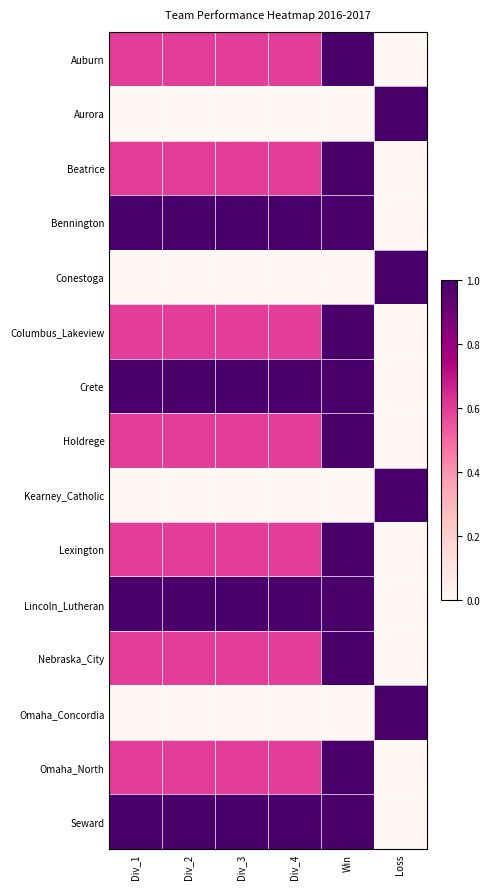

What is the spread (max minus min) of values at Loss?

1.0